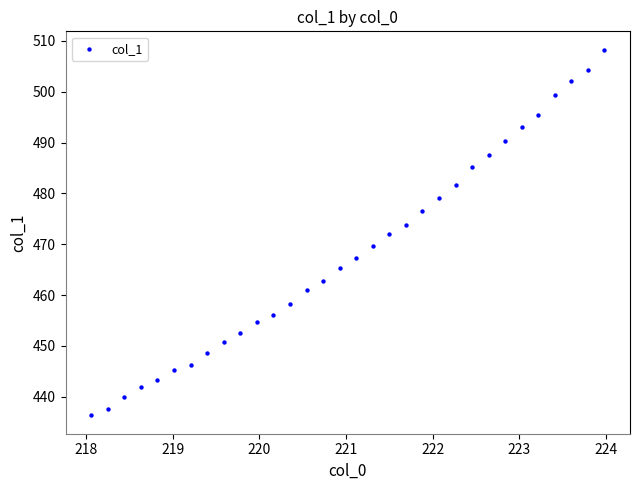

What is the range of X values (max minus min)?

5.9